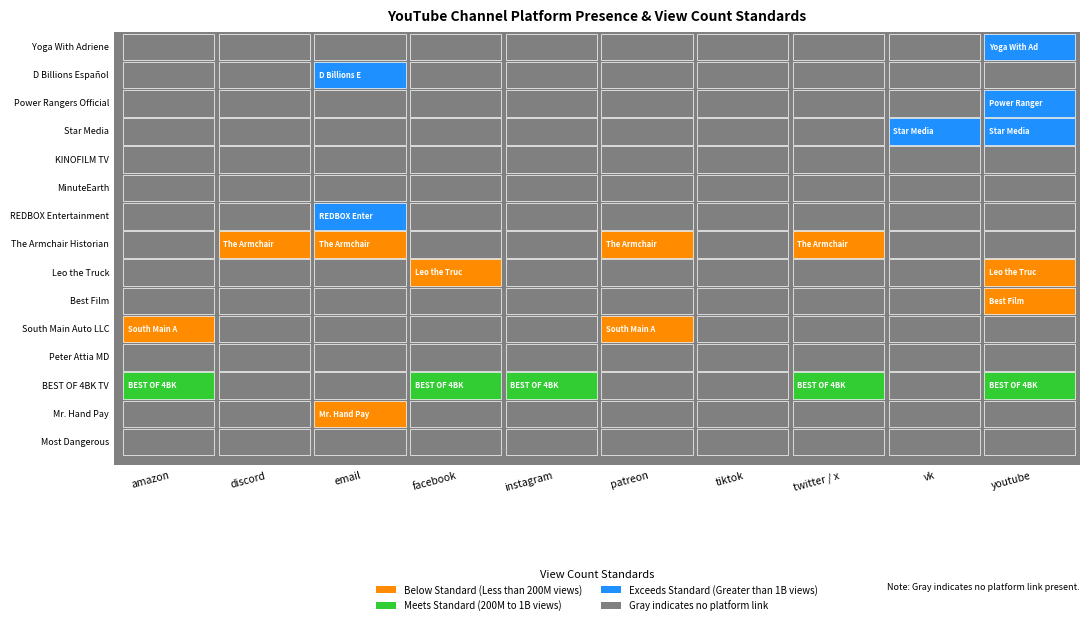

How many data points are less than 519867203?

7